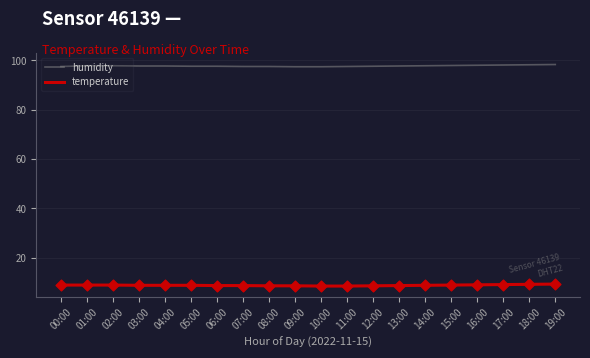

What is the spread (max minus min) of values at 13:00?

89.0